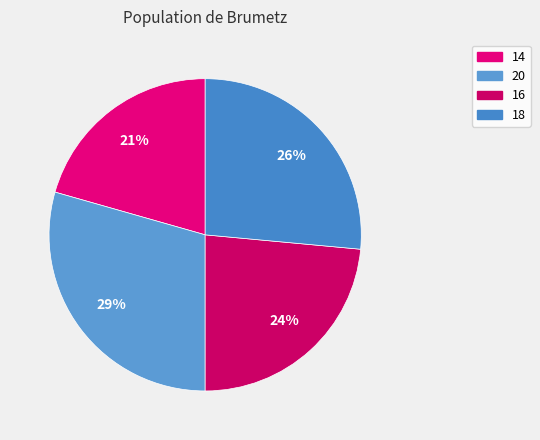

Is 20 the majority of the pie?

No